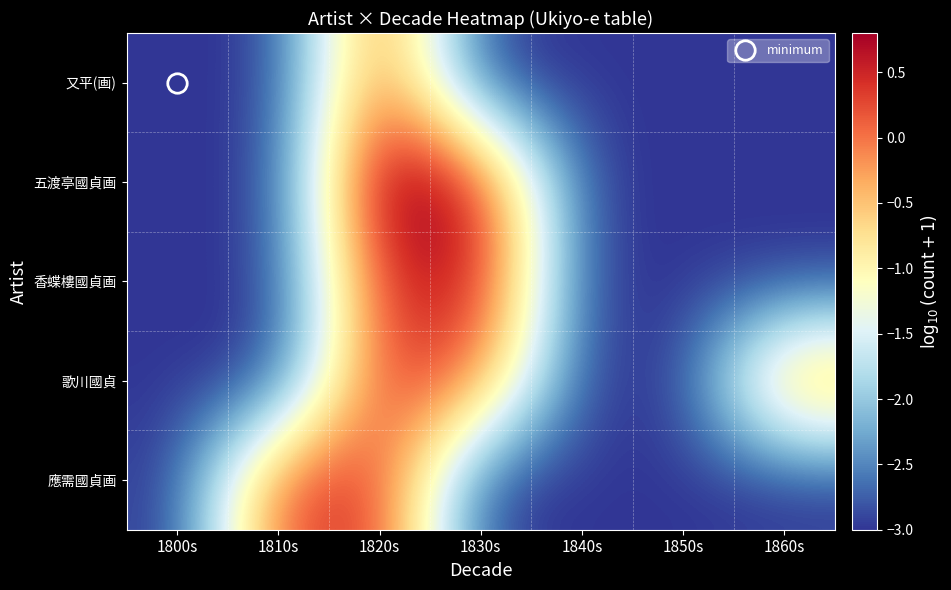

At how many categories does at least one series exceed 0?

4